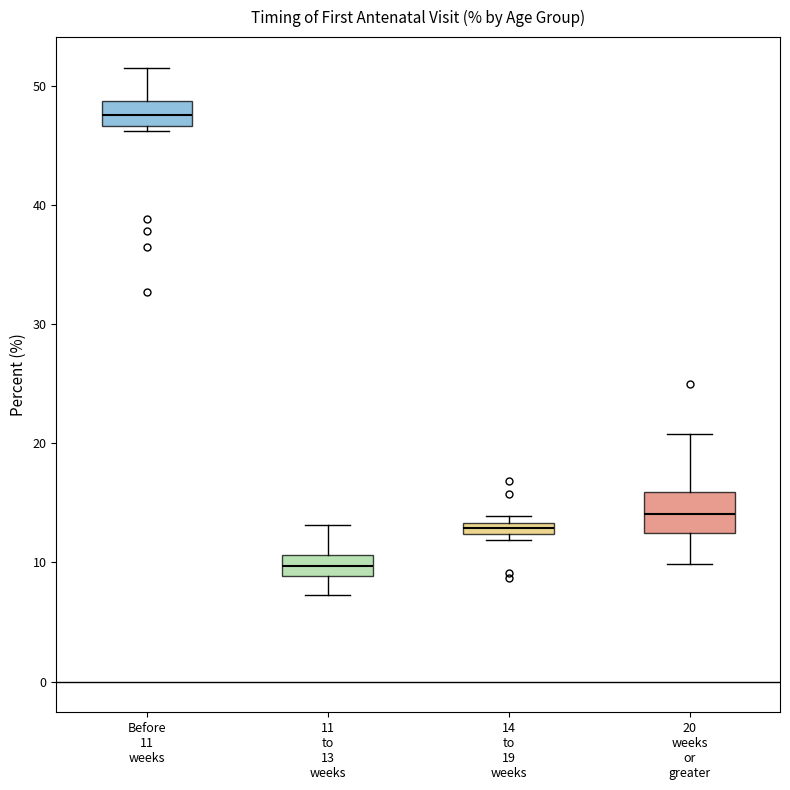

Which box's median line is the lowest?

11 to 13 weeks